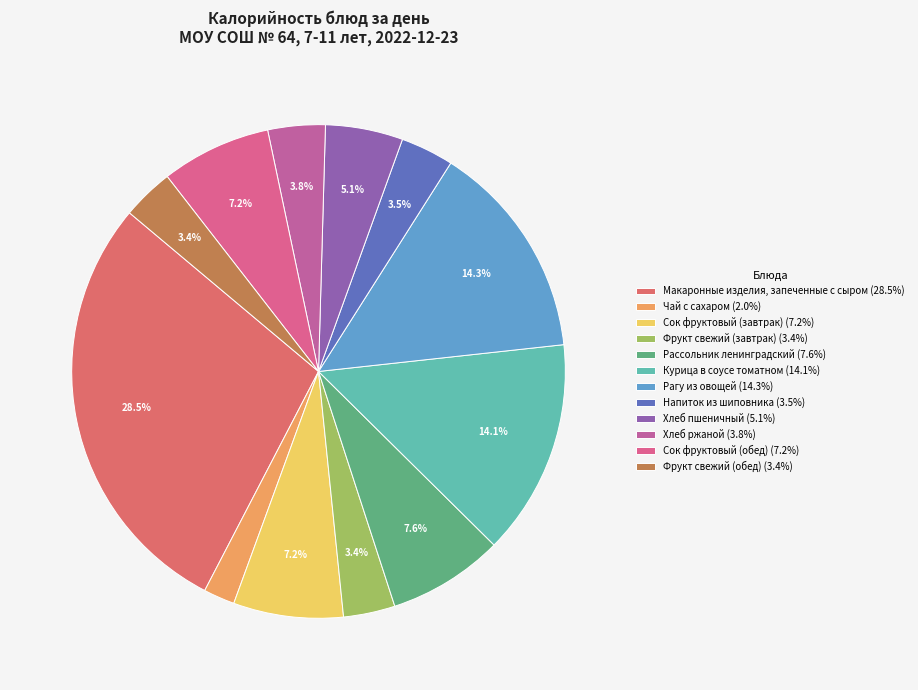

To the nearest percent, what percentage of the pie is Фрукт свежий (обед)?

3%